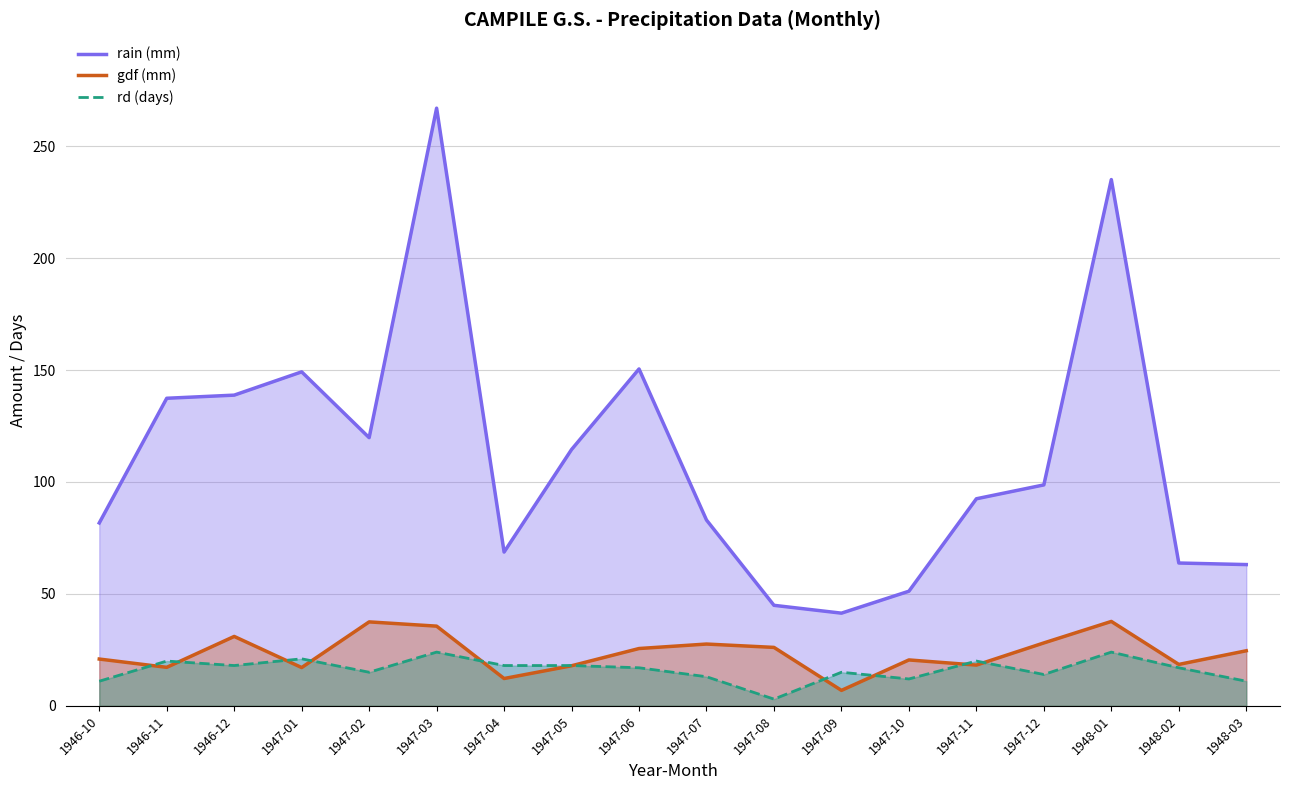

Reading left to right, transcribe all the data shown in this chart.

rain: 81.7	137.4	138.8	149.2	119.8	267.0	68.7	114.5	150.5	83.0	44.9	41.4	51.2	92.5	98.7	235.1	63.8	63.1
gdf: 20.9	17.2	31.0	17.1	37.5	35.6	12.2	17.9	25.6	27.6	26.1	6.9	20.5	18.2	28.1	37.7	18.5	24.6
rd: 11.0	20.0	18.0	21.0	15.0	24.0	18.0	18.0	17.0	13.0	3.0	15.0	12.0	20.0	14.0	24.0	17.0	11.0